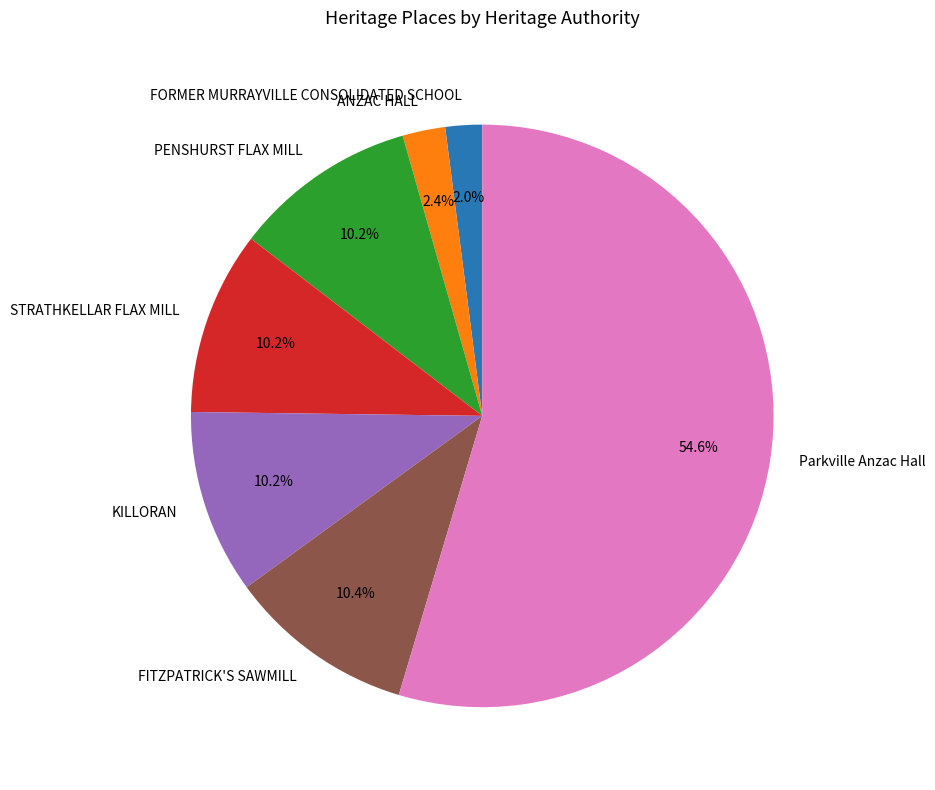

How many slices are in this pie chart?

7